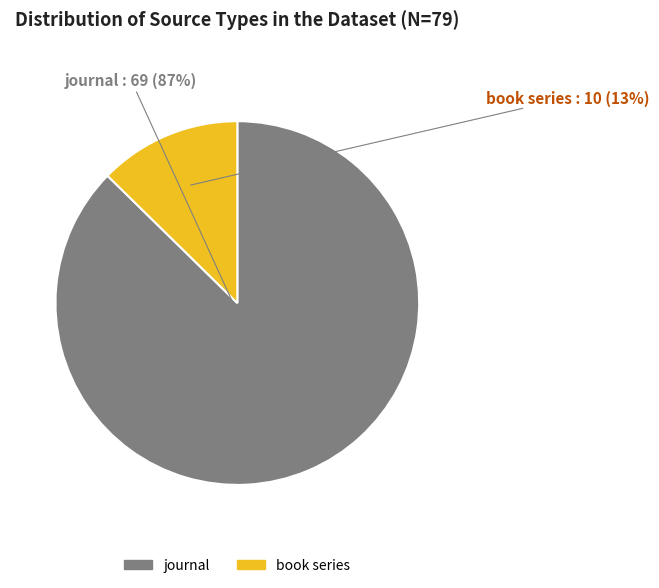

To the nearest percent, what portion does journal represent?

87%